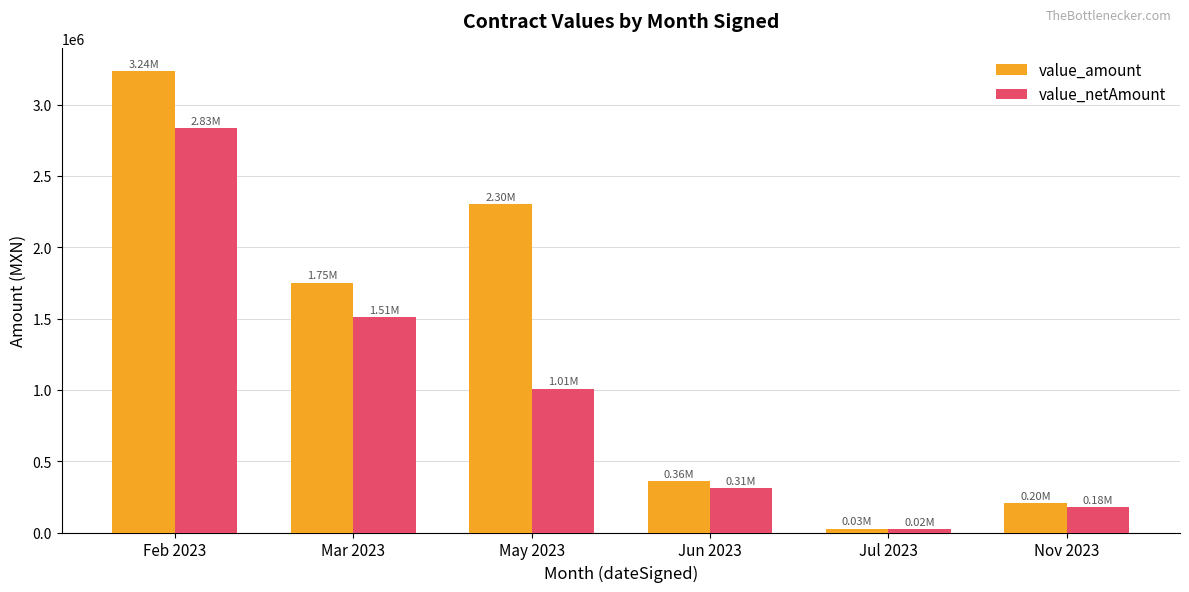

What is the difference between the maximum and minimum values in the value_amount series?

3208626.1